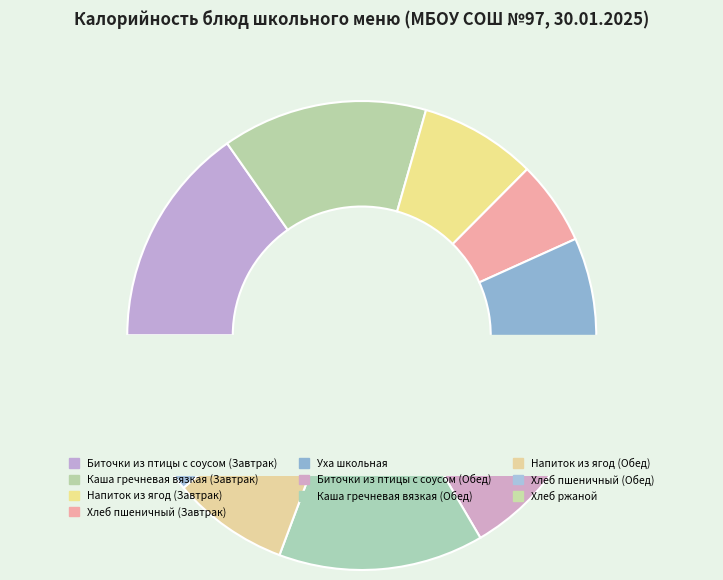

What percentage is the Напиток из ягод (Обед) slice, to the nearest percent?

8%